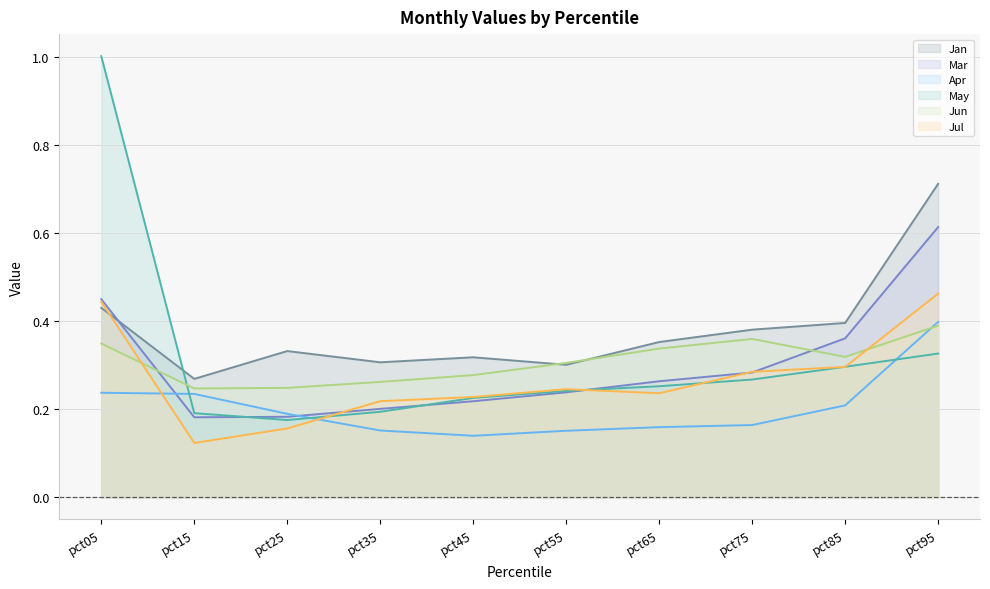

At which category does the chart reach its minimum across all series?

pct15